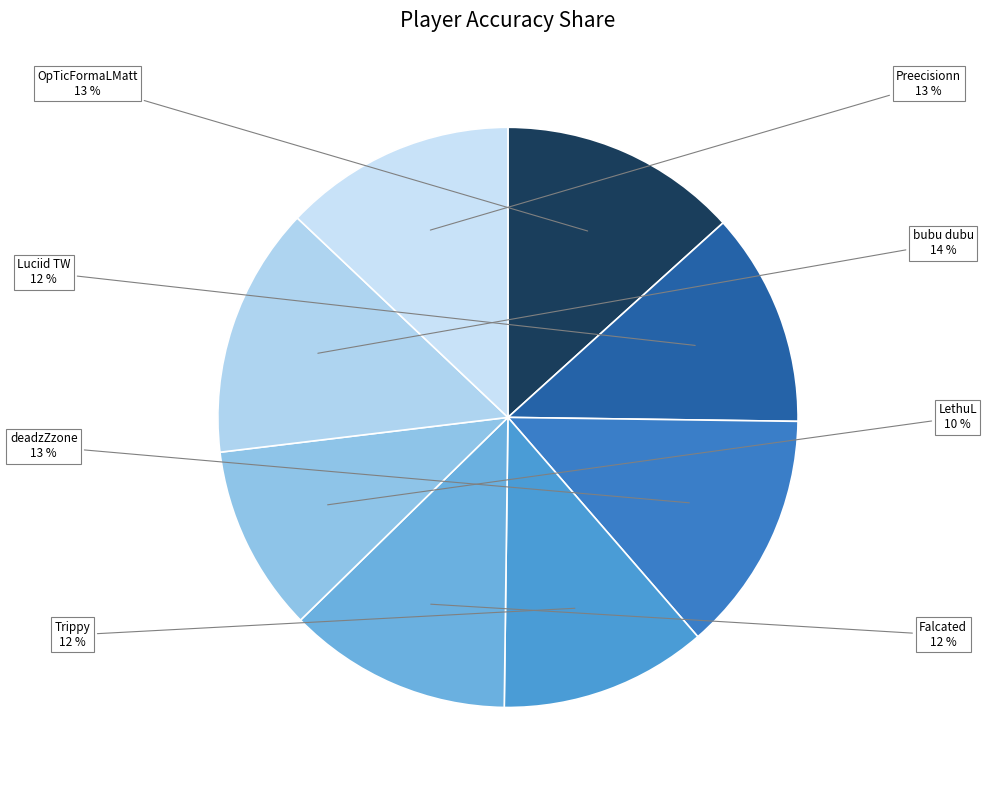

How many segments does this pie chart have?

8